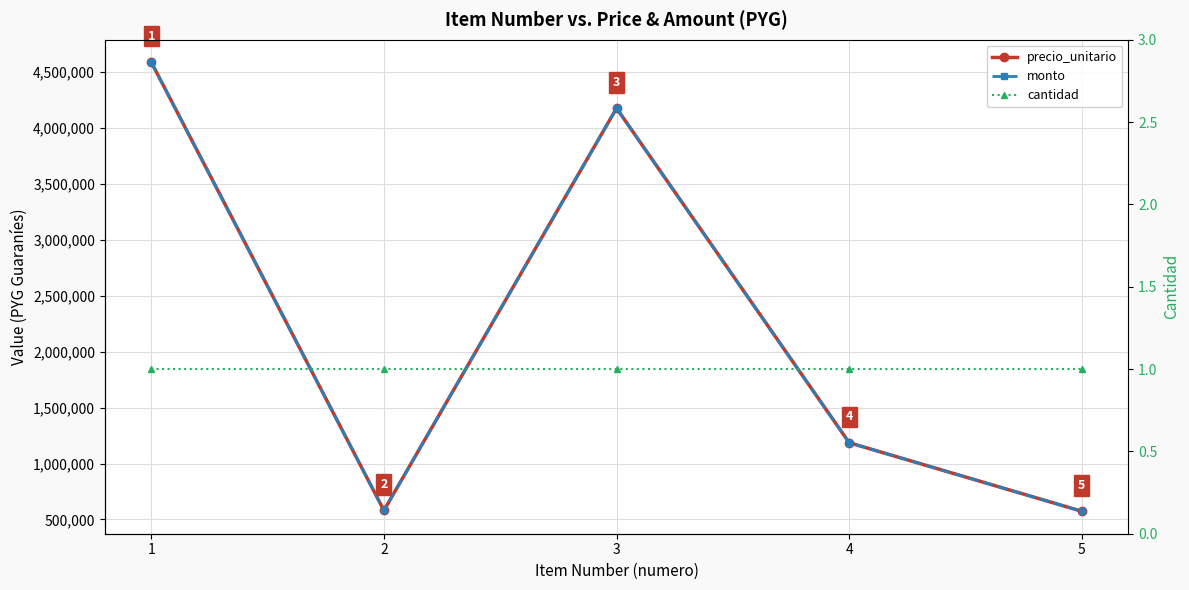

The value of precio_unitario at 4 is 1185800. True or false?

True